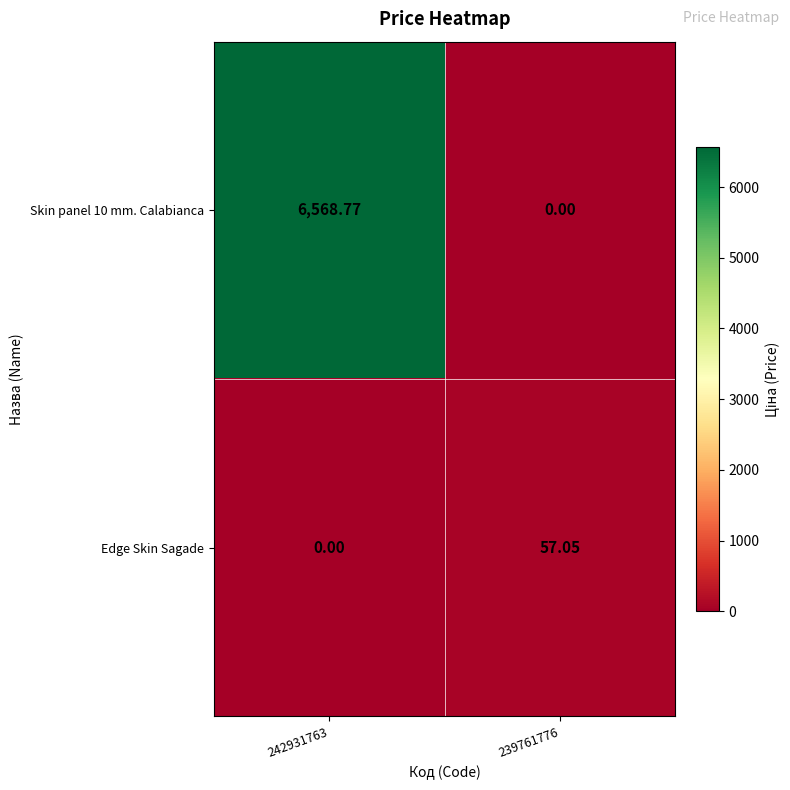

At how many categories does at least one series exceed 1279?

1